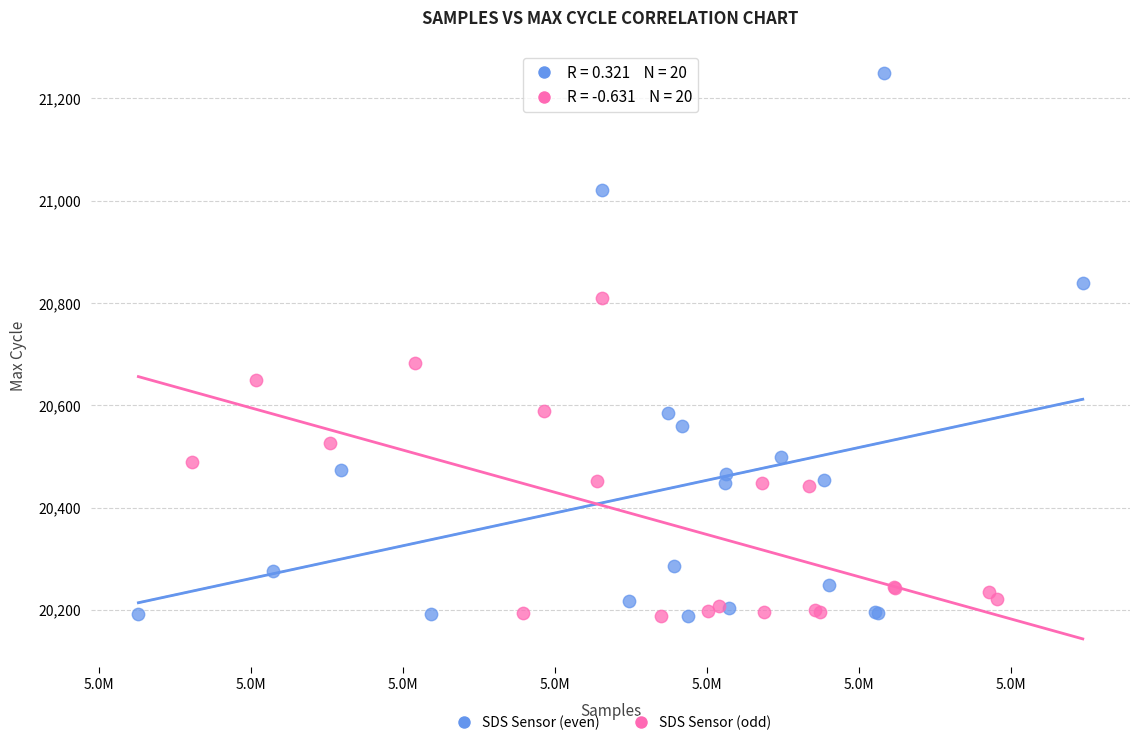

Which series contains the highest Y value?

SDS Sensor (even)